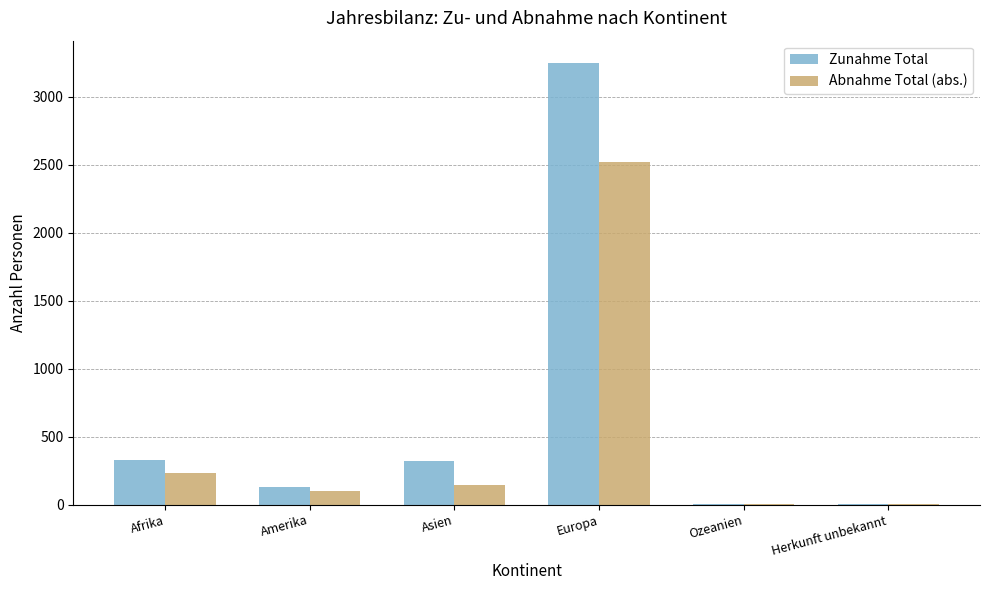

Which series has the largest total across all categories?

Zunahme Total